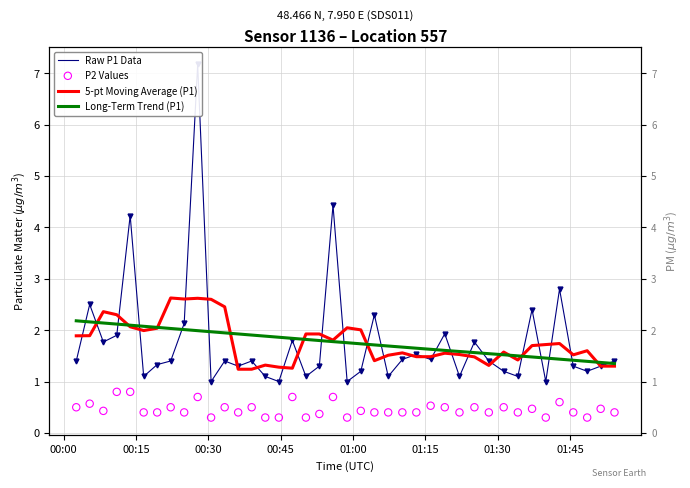

Which series reaches the minimum Y coordinate?

P2 Values